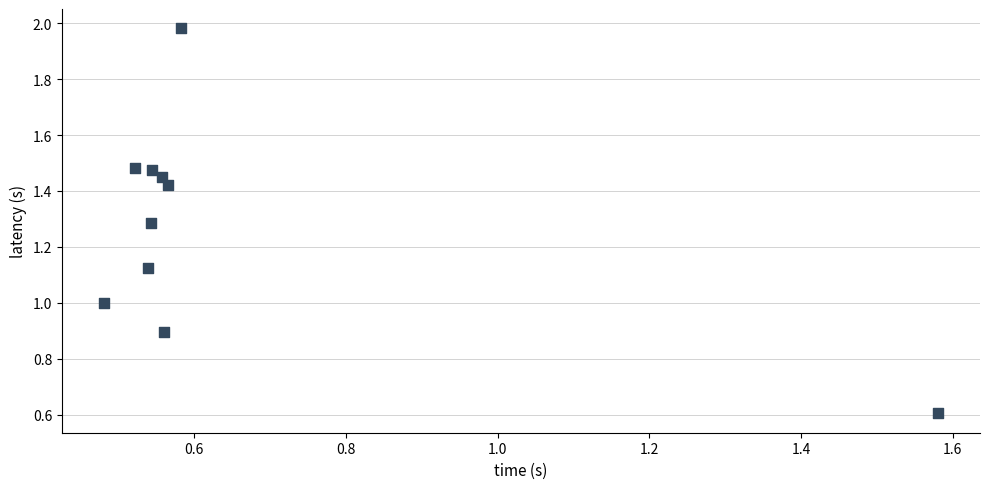

What is the average X value?

0.6